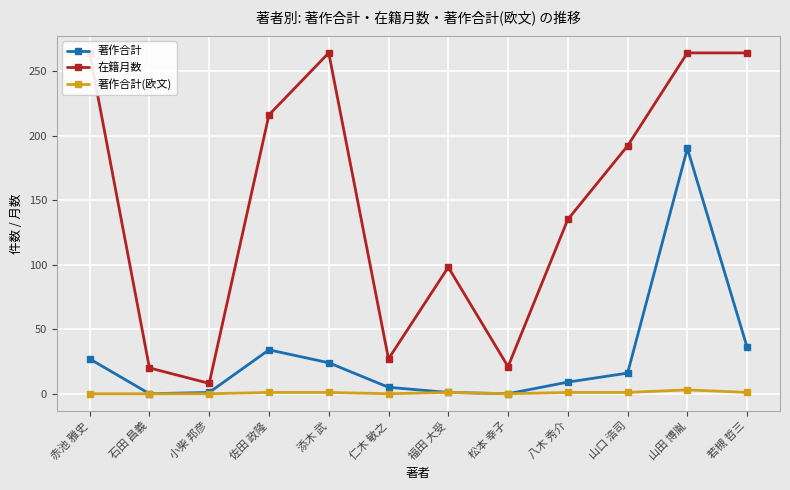

Where is the first local maximum for 在籍月数?

添木 武